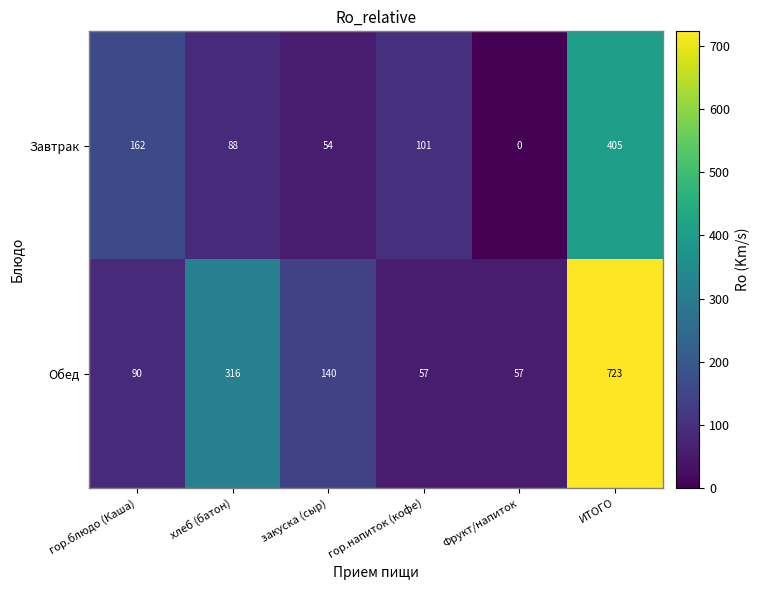

Reading left to right, transcribe all the data shown in this chart.

Завтрак: 162	88	54	101	0	405
Обед: 90	316	140	57	57	723